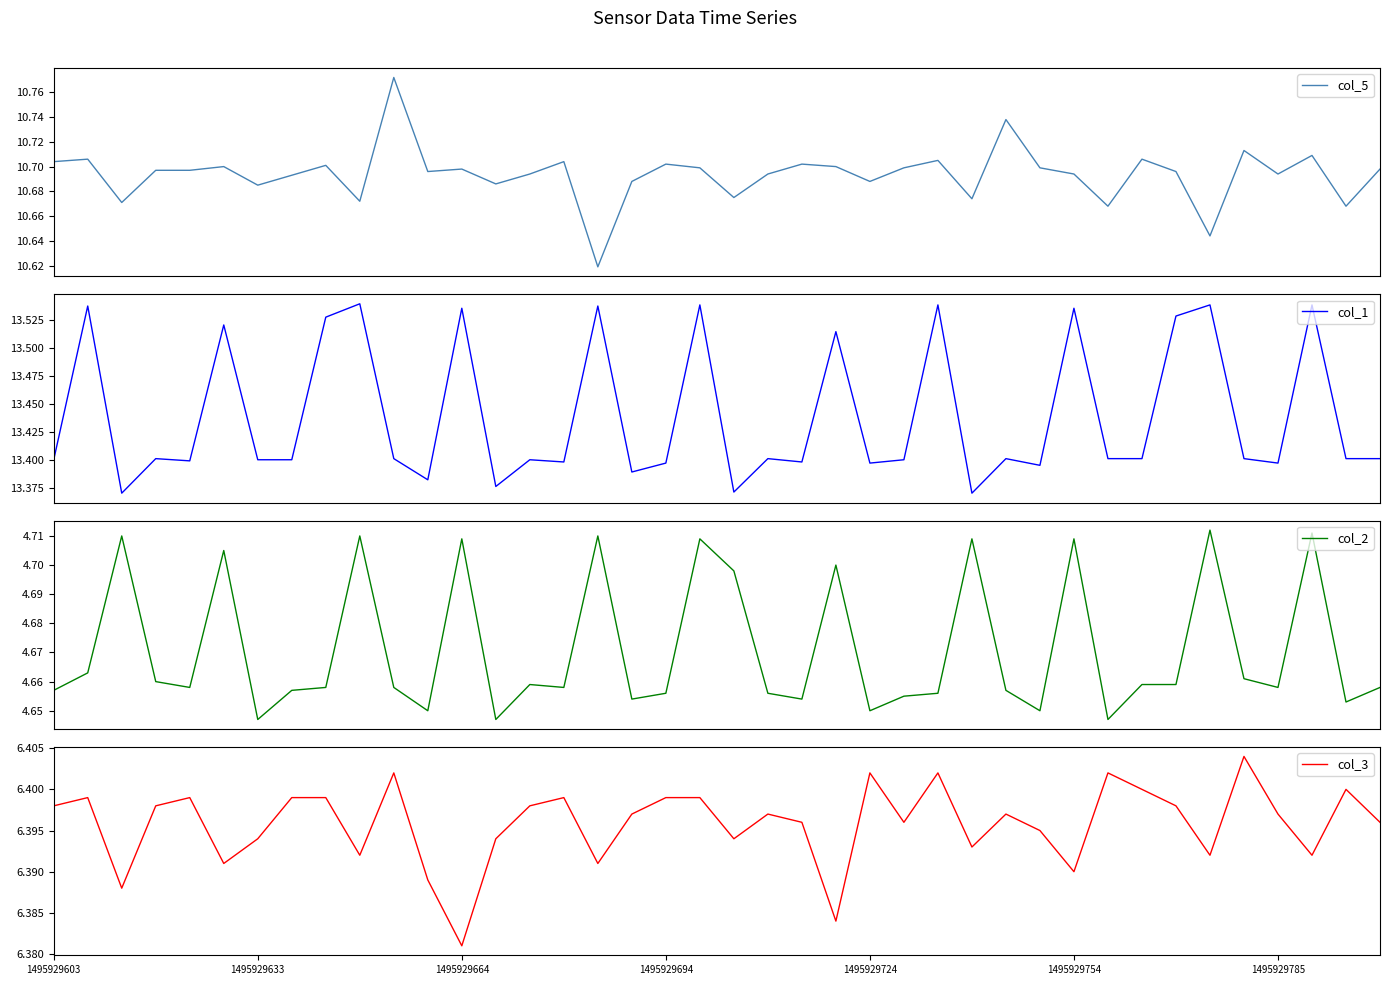

The col_3 series shows 8.8 at 1495929785. True or false?

False